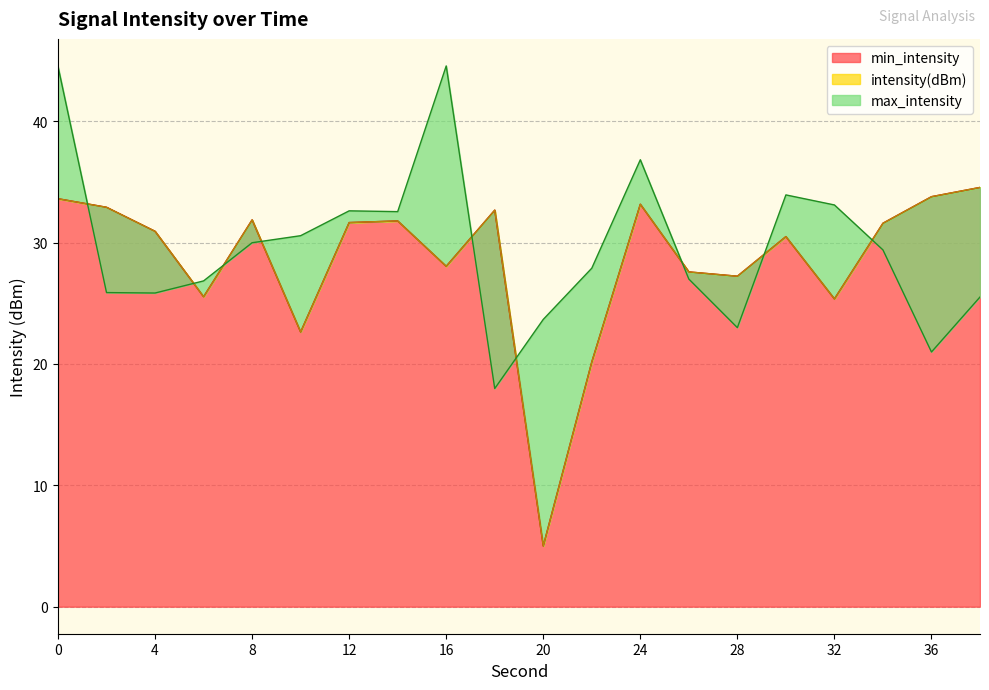

Reading left to right, transcribe all the data shown in this chart.

intensity(dBm): 33.6	32.9	30.9	25.5	31.9	22.6	31.6	31.8	28.0	32.7	5.0	20.2	33.2	27.6	27.2	30.5	25.4	31.6	33.8	34.5
min_intensity: 33.6	32.9	30.9	25.5	31.9	22.6	31.6	31.8	28.0	32.7	5.0	20.2	33.2	27.6	27.2	30.5	25.4	31.6	33.8	34.5
max_intensity: 44.5	25.9	25.8	26.8	30.0	30.6	32.6	32.5	44.5	18.0	23.7	27.9	36.8	27.0	23.0	33.9	33.1	29.4	21.0	25.5